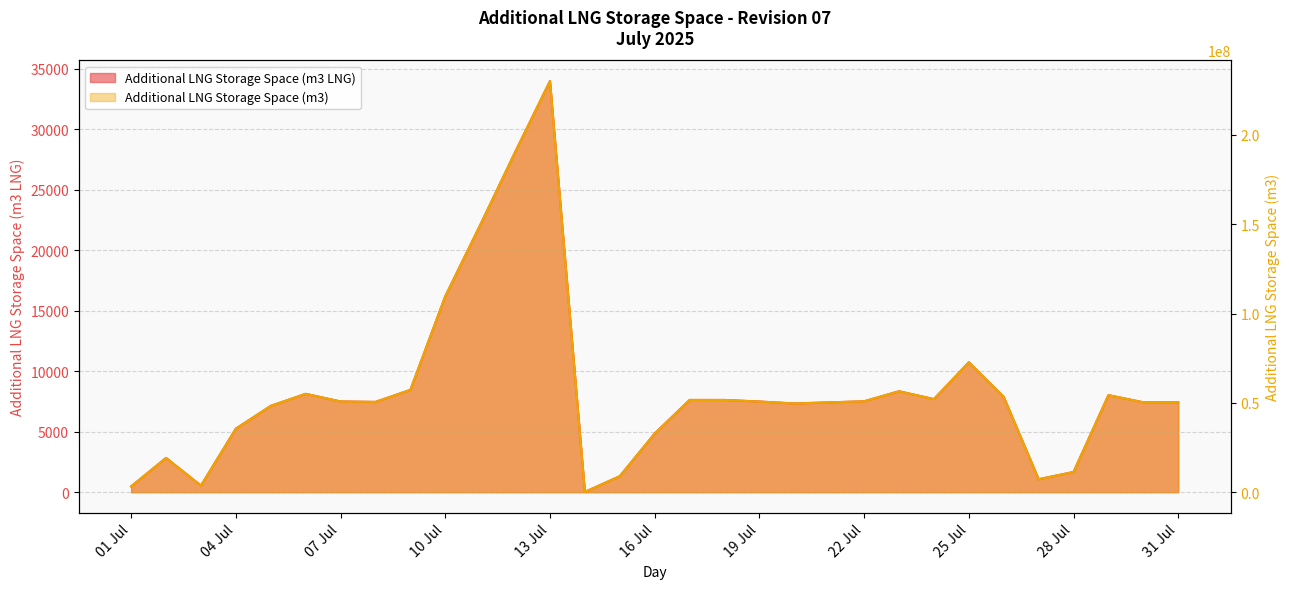

What is the total value across all series at 2025-07-20?

49671445